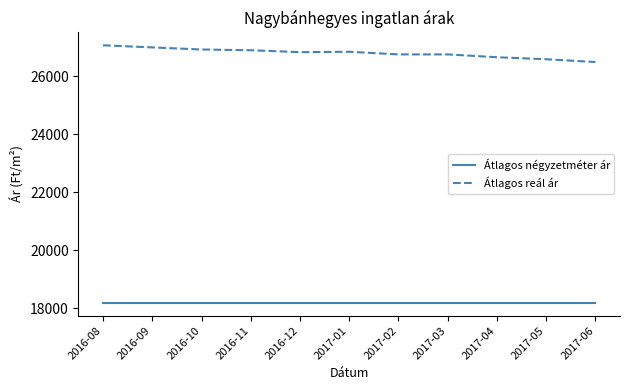

What is the highest value of the Átlagos négyzetméter ár series?

18181